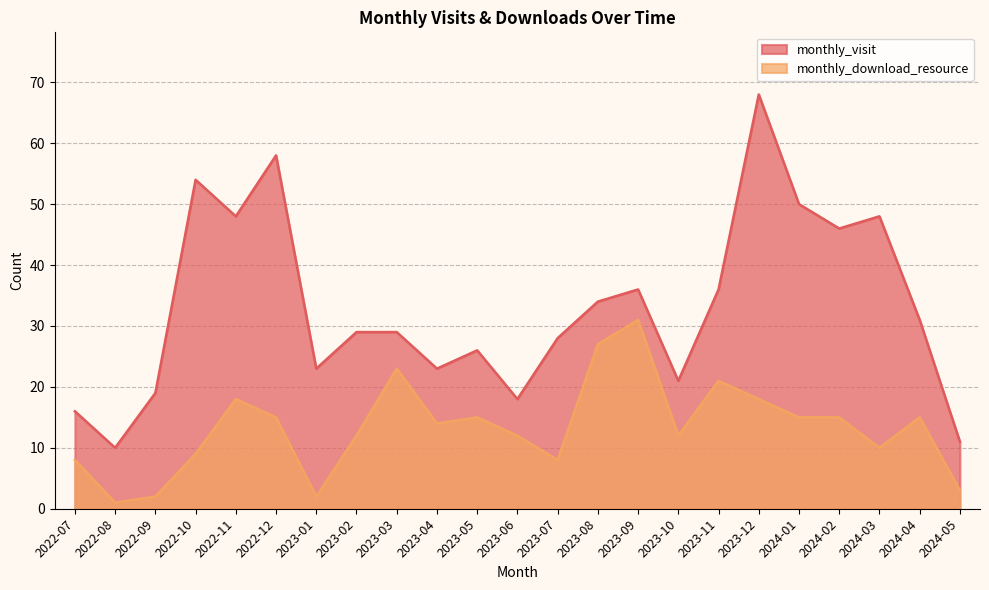

True or false: monthly_visit has a value of 83 at 2022-10.

False